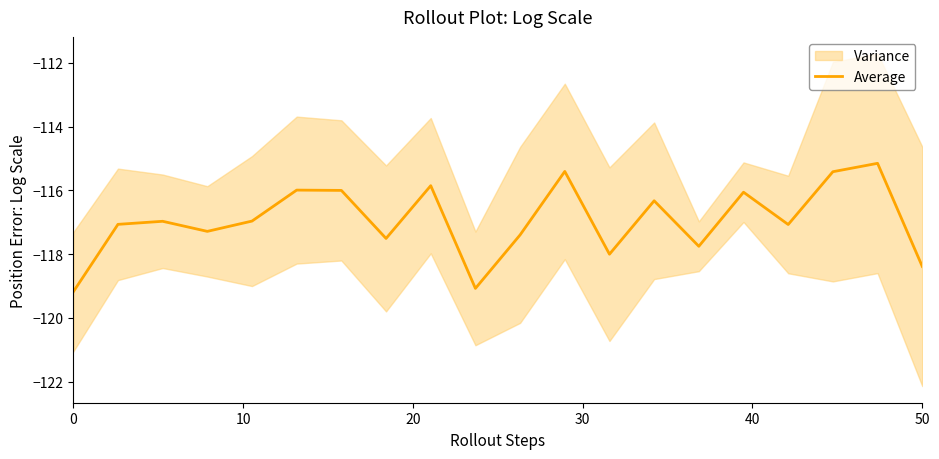

Is this an area chart (filled region under the line)?

No